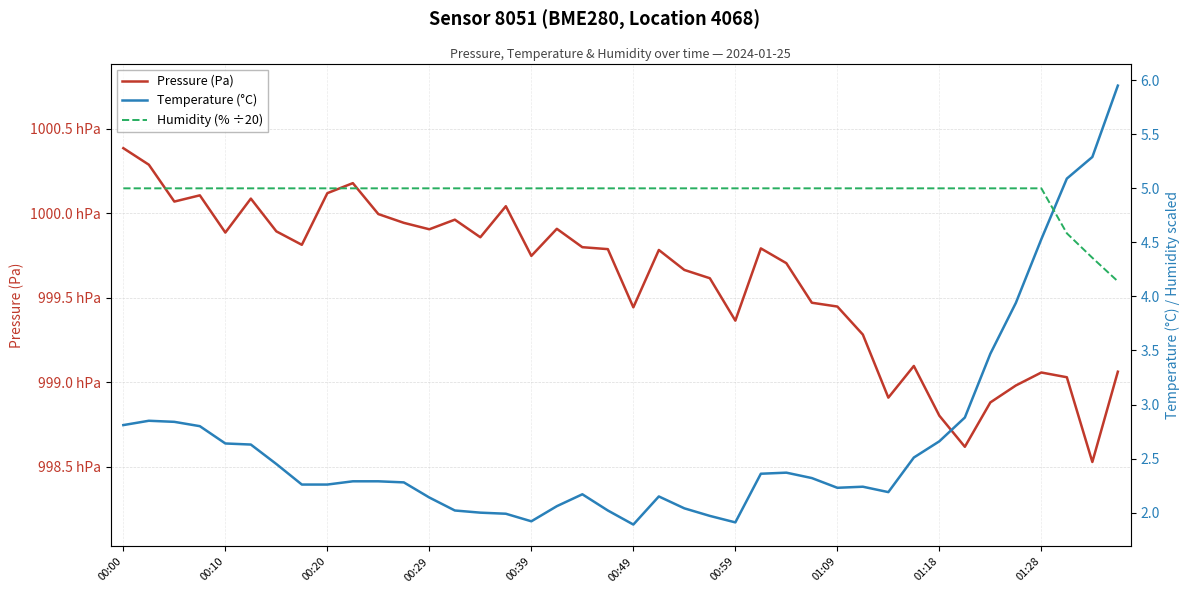

What is the spread (max minus min) of values at 11?

99992.0